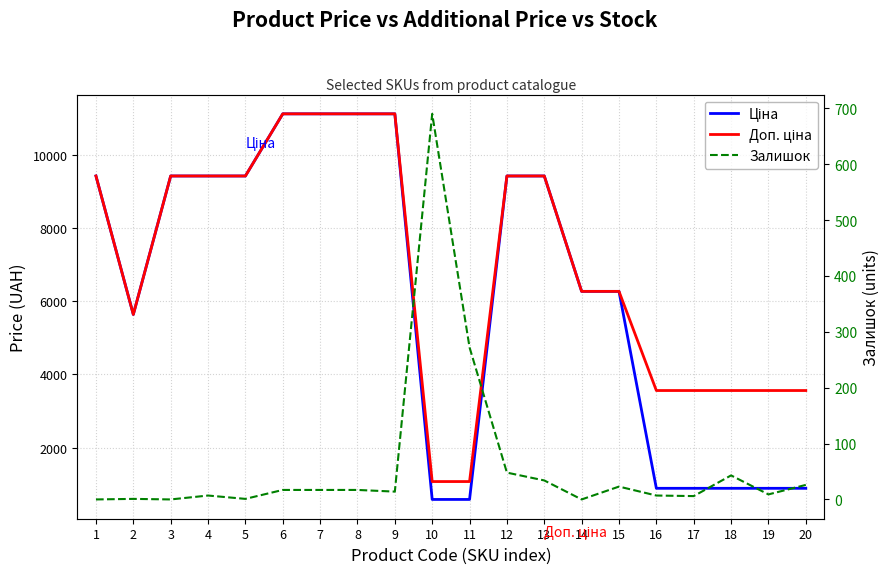

Which series has the largest total across all categories?

Доп. ціна